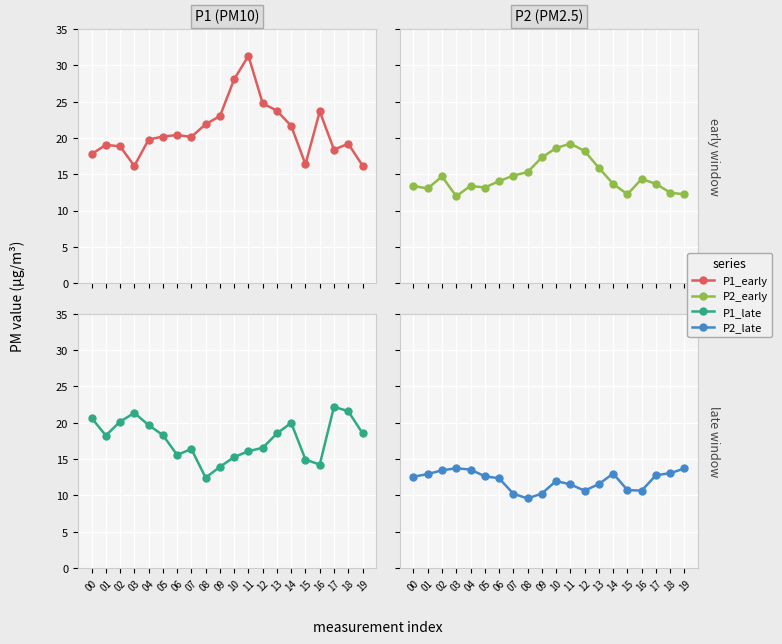

What is the lowest value of the P2_early series?

12.0